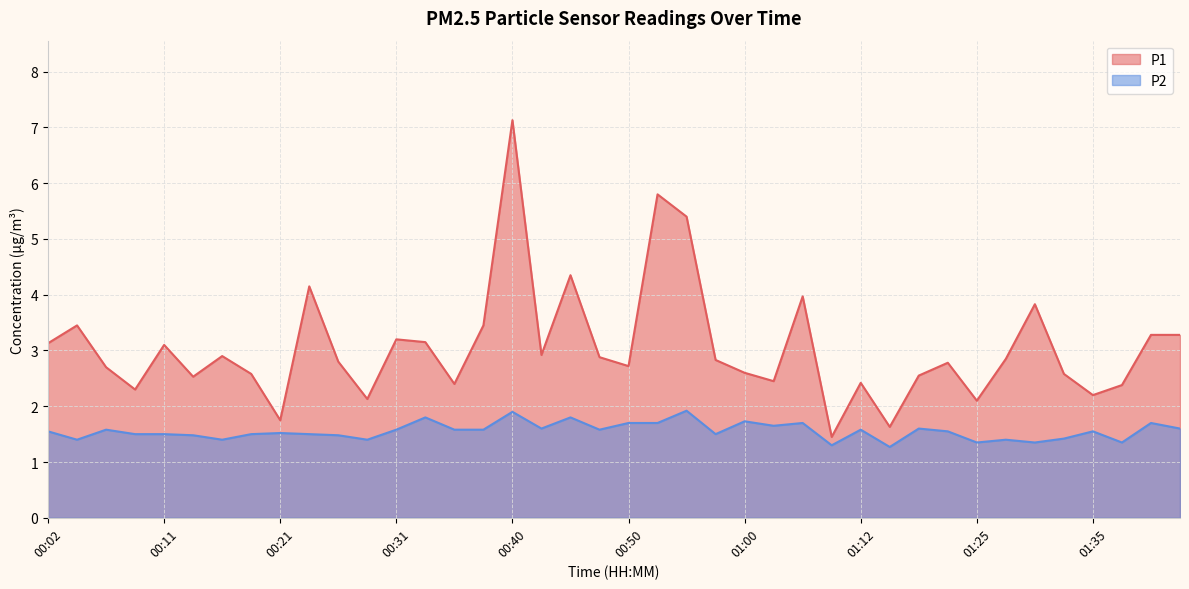

Which series has the largest range (max minus min)?

P1